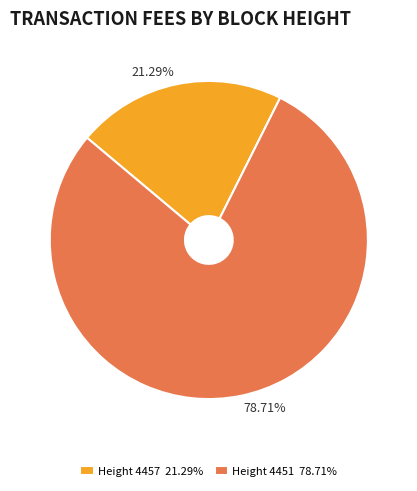

To the nearest percent, what is the average slice percentage?

50%